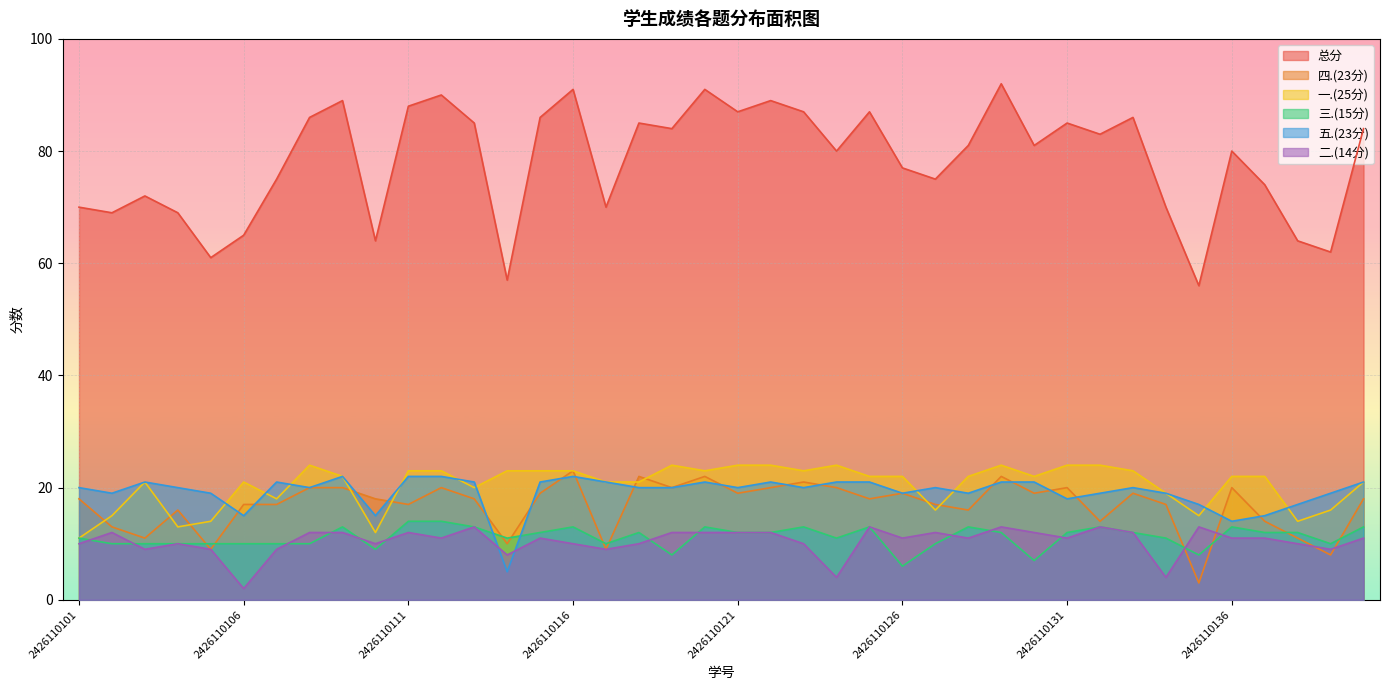

Count the number of categories in the chart.

40